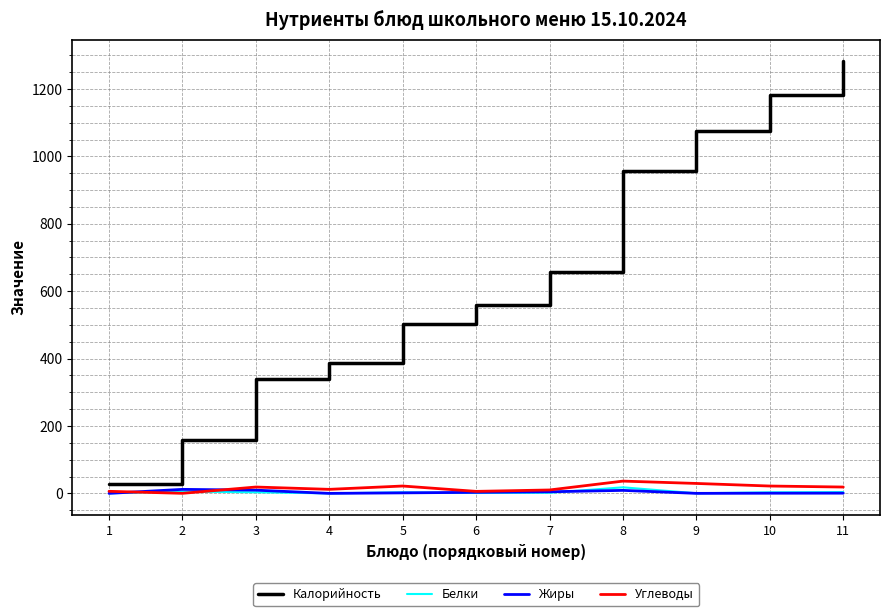

Which series has the largest total across all categories?

Калорийность